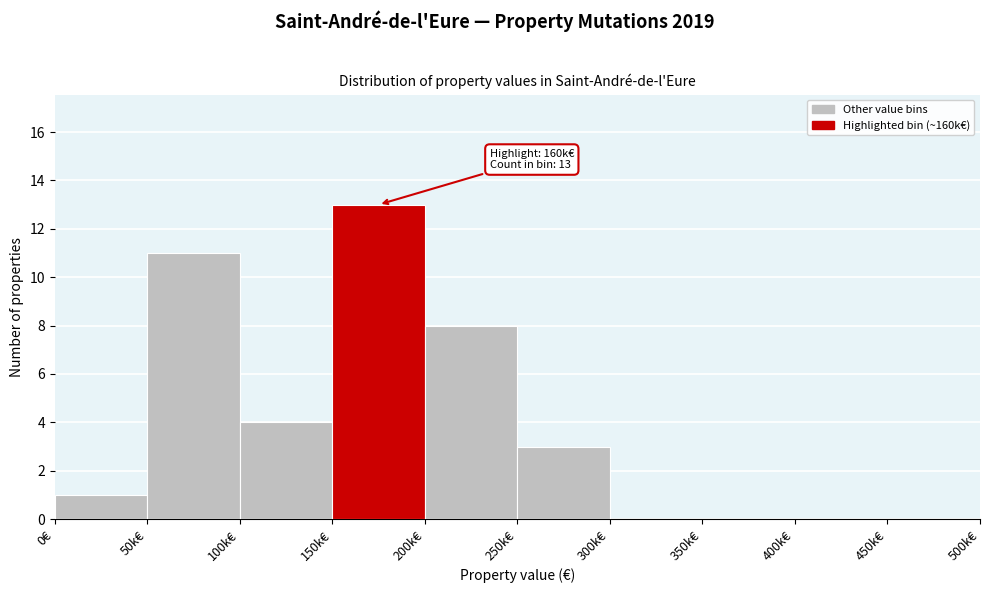

Reading left to right, list all the values displayed in this chart.

0€=1	50k€=11	100k€=4	150k€=13	200k€=8	250k€=3	300k€=0	350k€=0	400k€=0	450k€=0